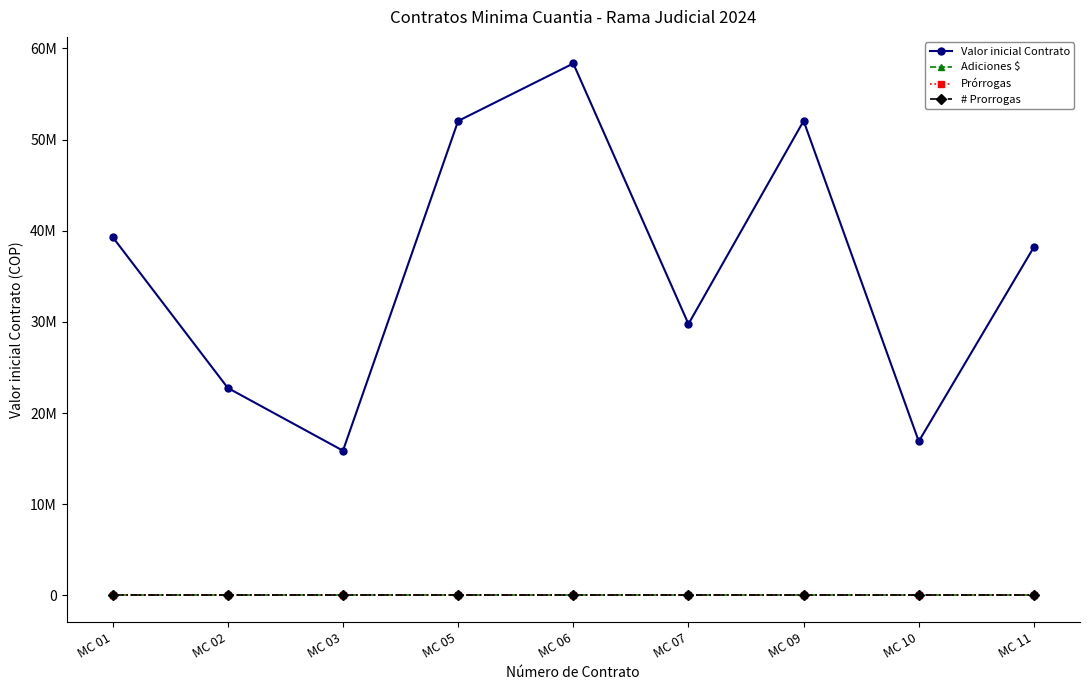

Does the chart have visible grid lines?

No